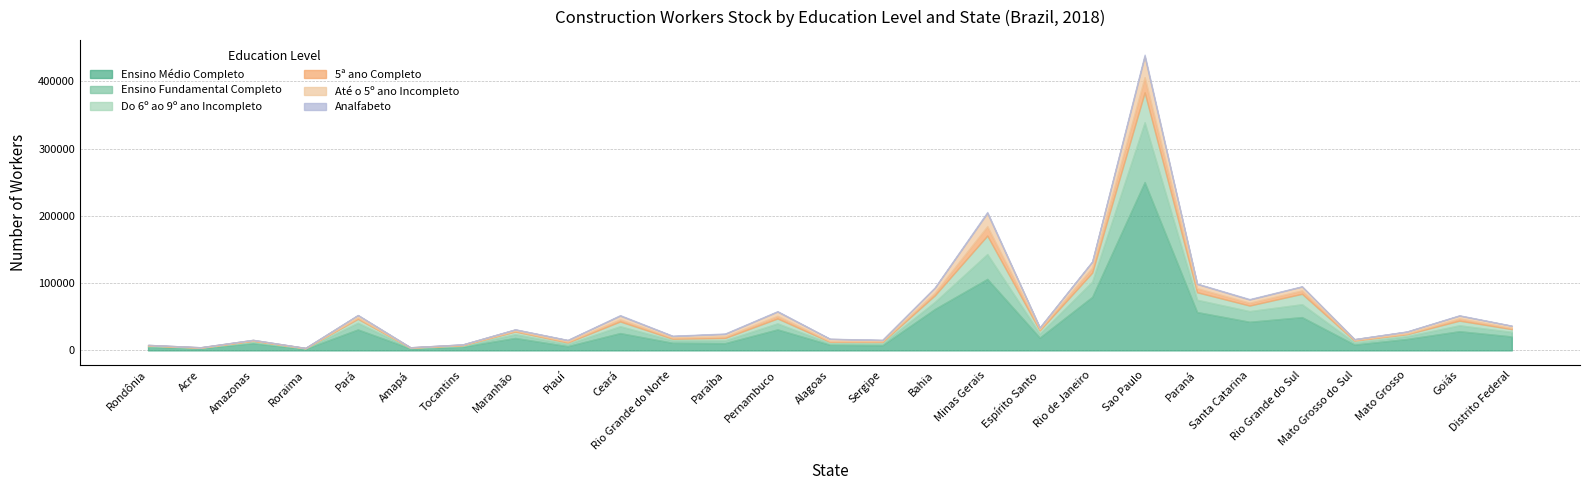

How many data points does each series have?

27